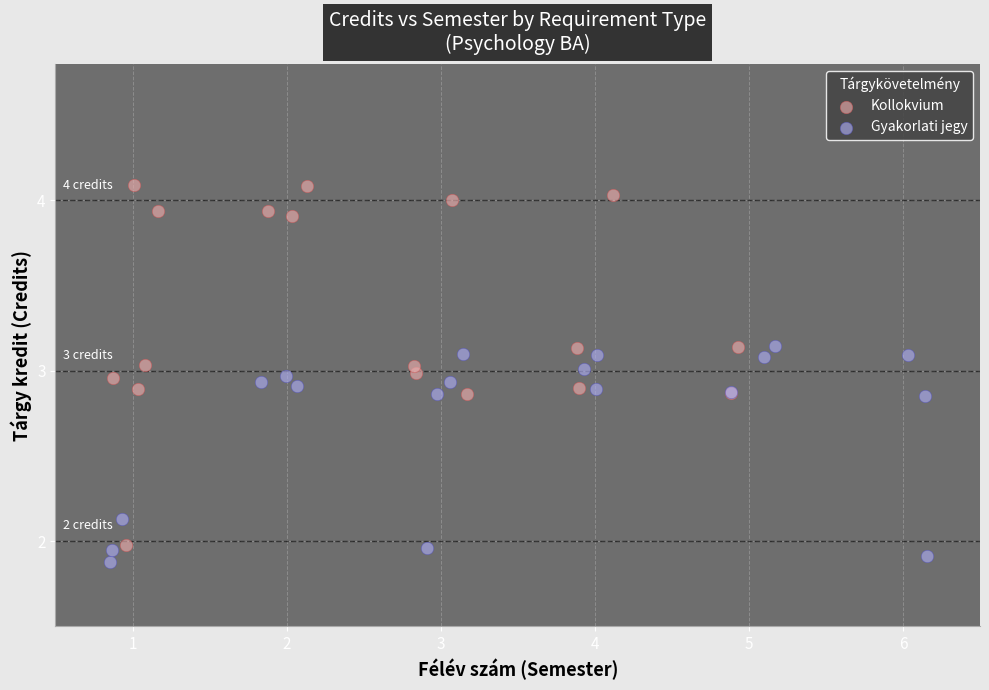

Which series has the largest Y range (max minus min)?

Kollokvium